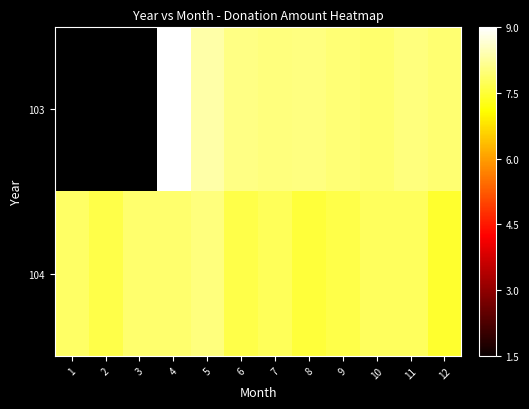

True or false: 103 has a value of 13.3 at 7.

False